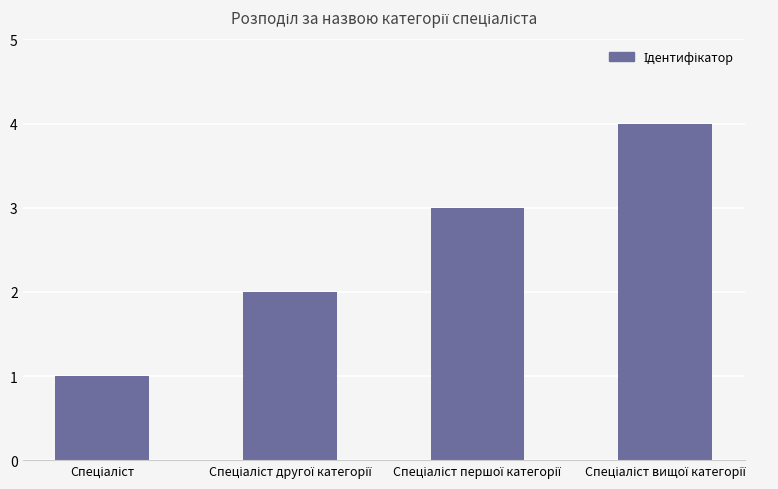

Reading left to right, extract all data points from this chart.

1	2	3	4